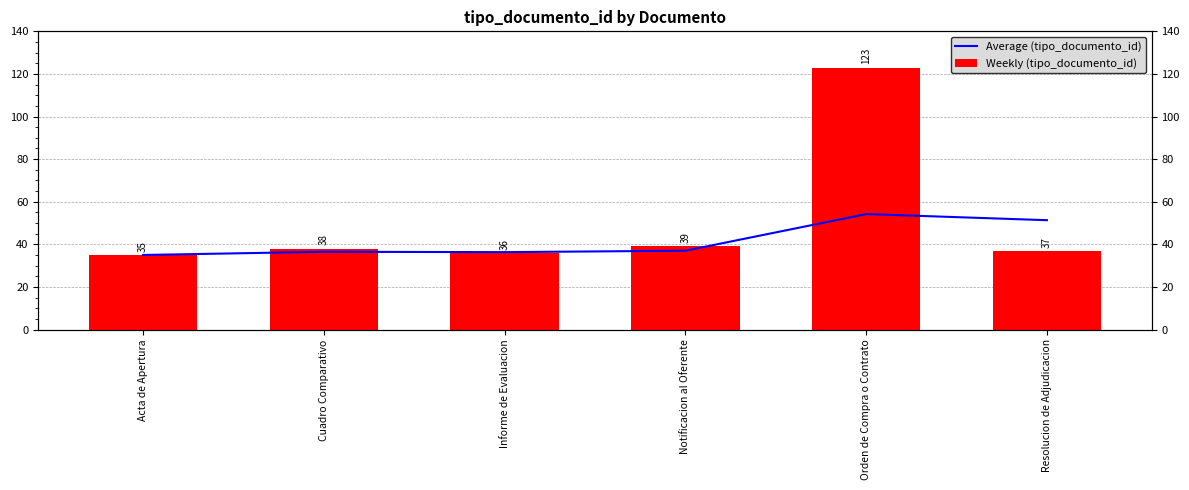

Does the chart contain any negative values?

No